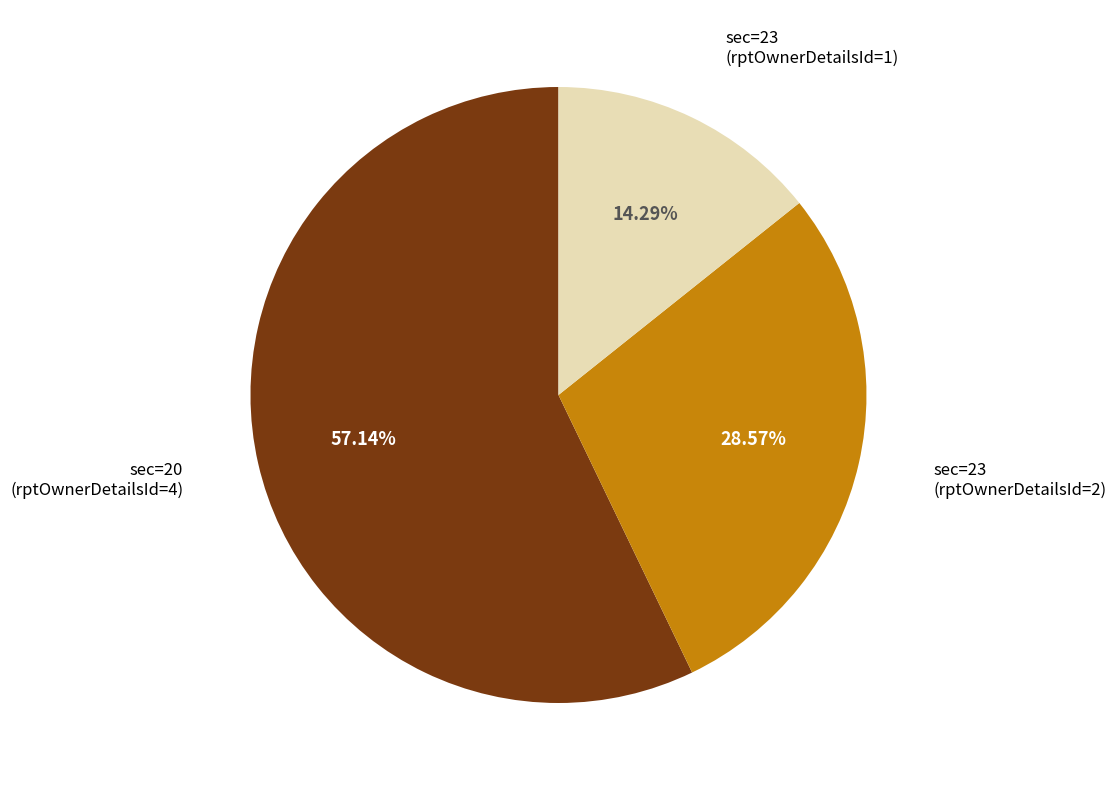

Count the number of slices in the pie.

3